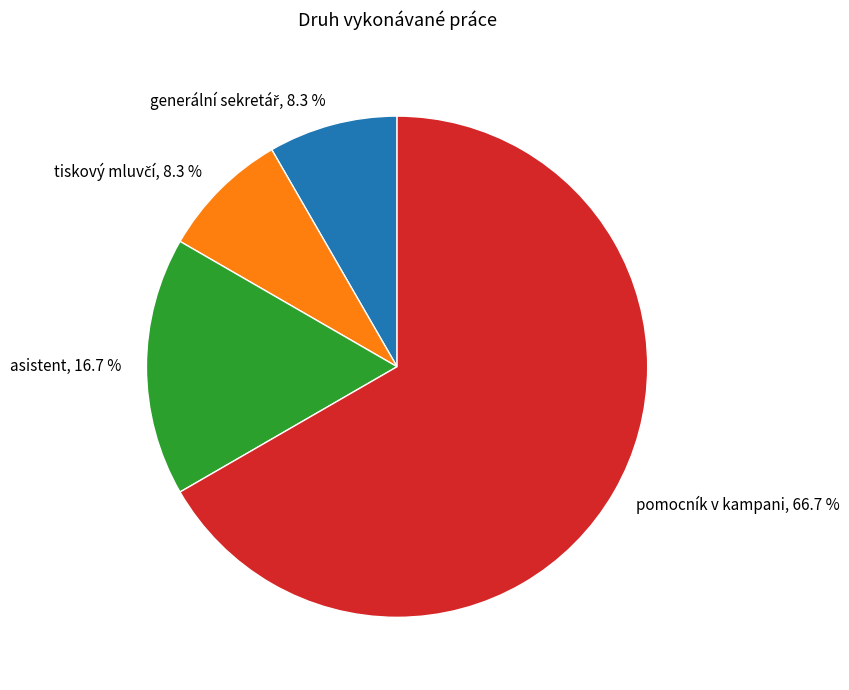

True or false: pomocník v kampani accounts for 67% of the total.

True